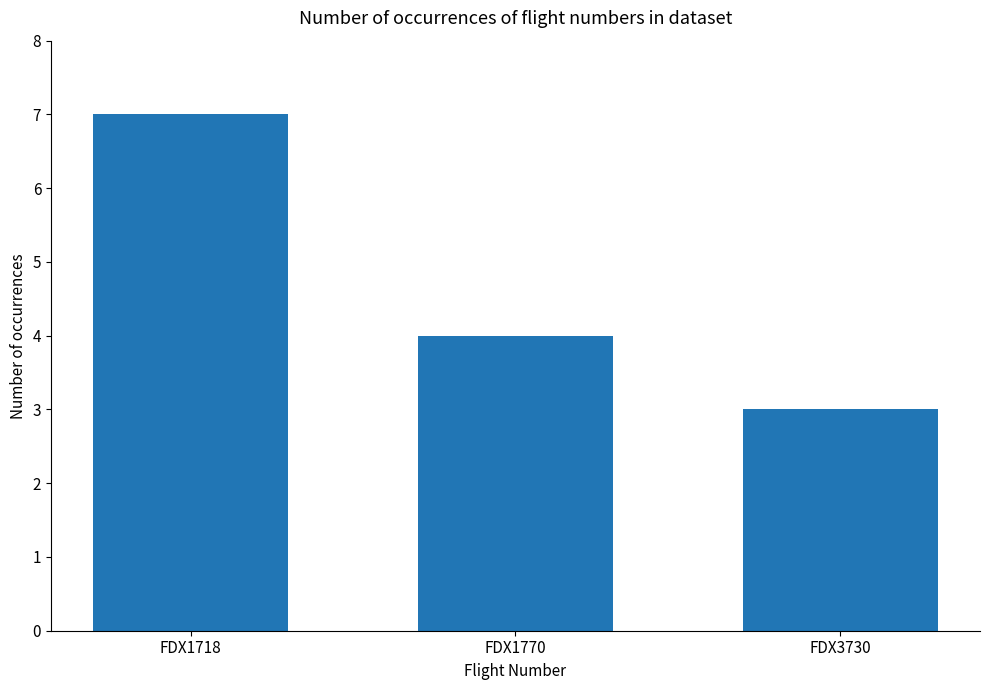

What is the average value?

5